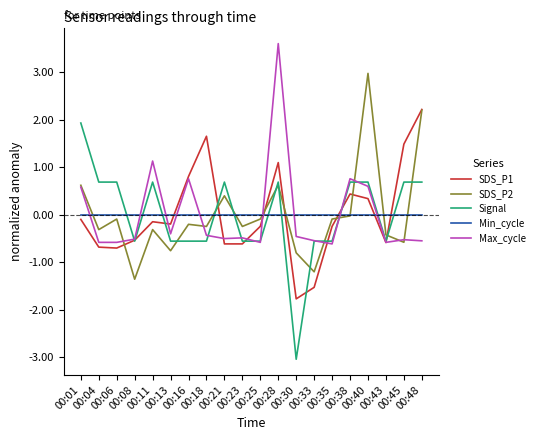

What is the minimum value shown in the chart?

-3.0